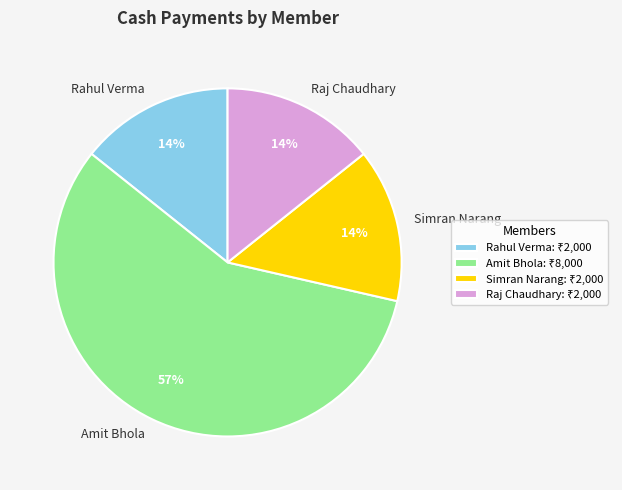

Do Raj Chaudhary and Amit Bhola together represent more than half of the pie?

Yes